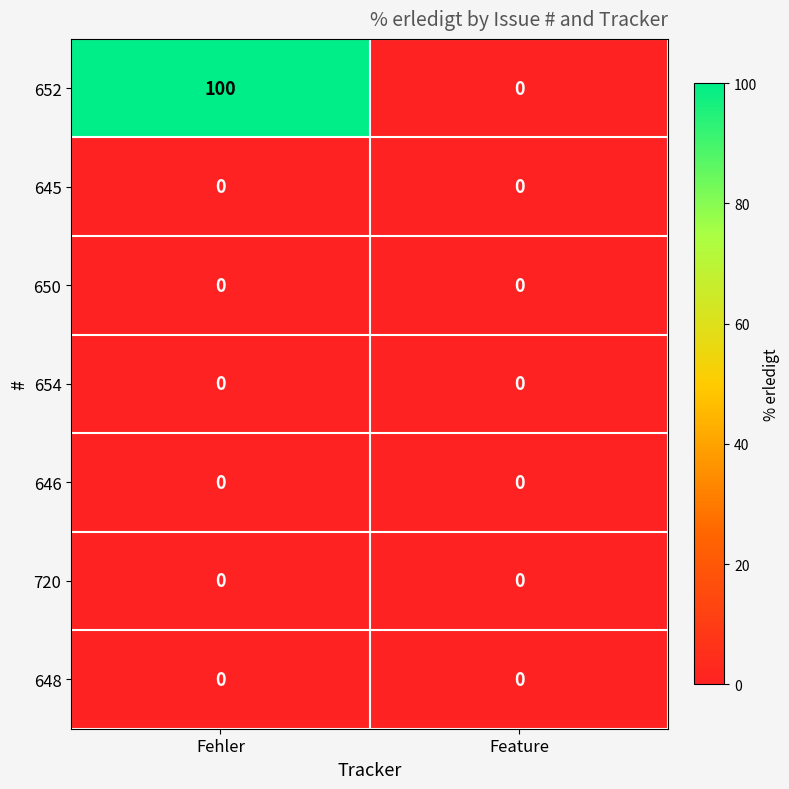

Which series has the largest total across all categories?

652